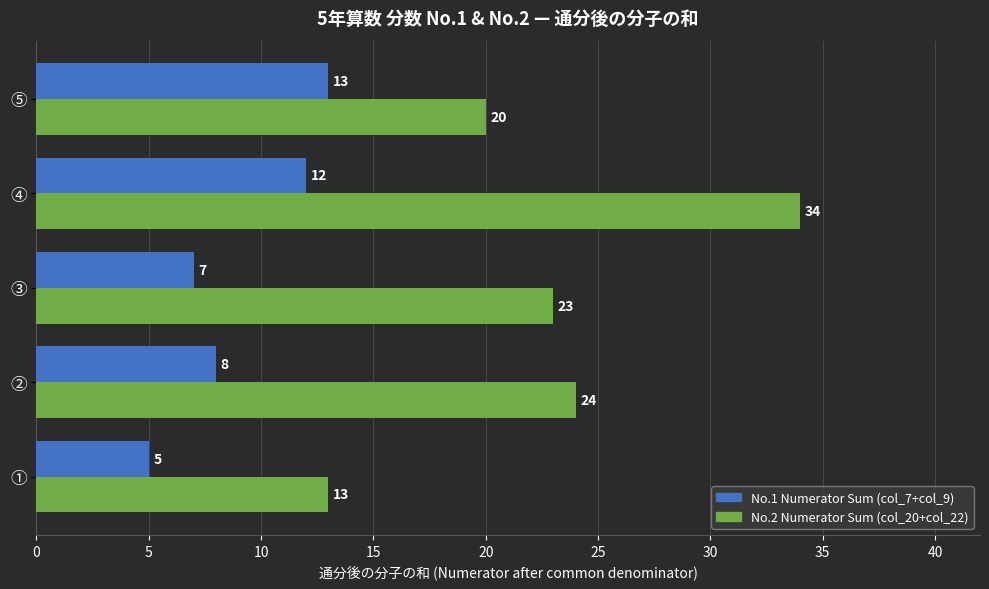

Which series has the largest range (max minus min)?

No.2 Numerator Sum (col_20+col_22)